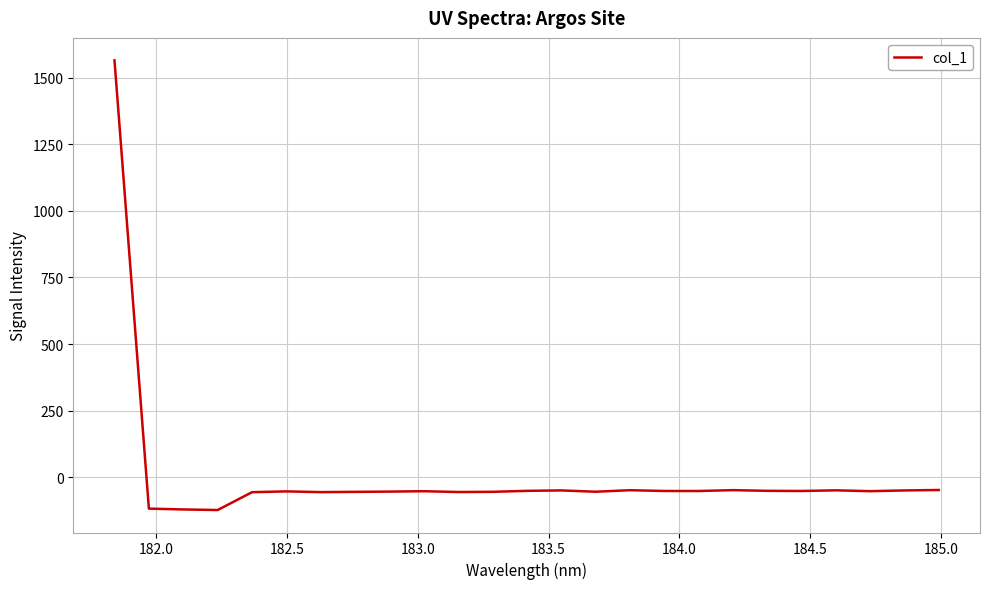

What is the difference between the maximum and minimum values?

1687.1